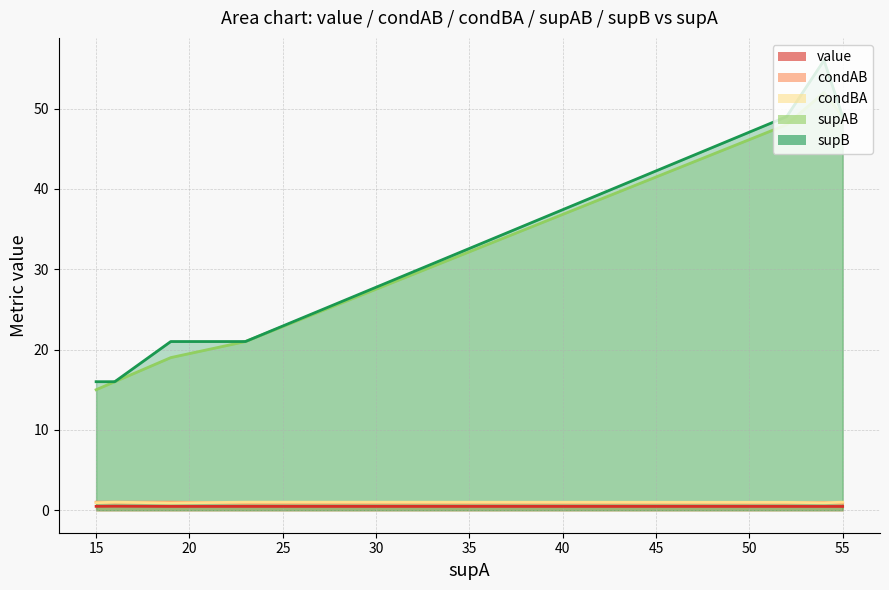

Reading right to left, list all the values displayed in this chart.

value: 16=0.5	15=0.5	14=0.5	13=0.5	12=0.5	11=0.5	10=0.5	9=0.5	8=0.5	7=0.5	6=0.5	5=0.5	4=0.5	3=0.5	2=0.5	1=0.5	0=0.5
condAB: 16=0.9	15=0.9	14=1.0	13=1.0	12=1.0	11=1.0	10=0.9	9=0.9	8=0.9	7=1.0	6=1.0	5=1.0	4=1.0	3=1.0	2=1.0	1=1.0	0=1.0
condBA: 16=1.0	15=1.0	14=0.9	13=0.9	12=0.9	11=0.9	10=1.0	9=1.0	8=1.0	7=0.9	6=0.9	5=0.9	4=0.9	3=0.9	2=0.9	1=1.0	0=1.0
supAB: 16=49.0	15=49.0	14=52.0	13=52.0	12=19.0	11=19.0	10=48.0	9=48.0	8=21.0	7=15.0	6=15.0	5=15.0	4=15.0	3=15.0	2=15.0	1=16.0	0=16.0
supB: 16=49.0	15=49.0	14=56.0	13=56.0	12=21.0	11=21.0	10=49.0	9=49.0	8=21.0	7=16.0	6=16.0	5=16.0	4=16.0	3=16.0	2=16.0	1=16.0	0=16.0